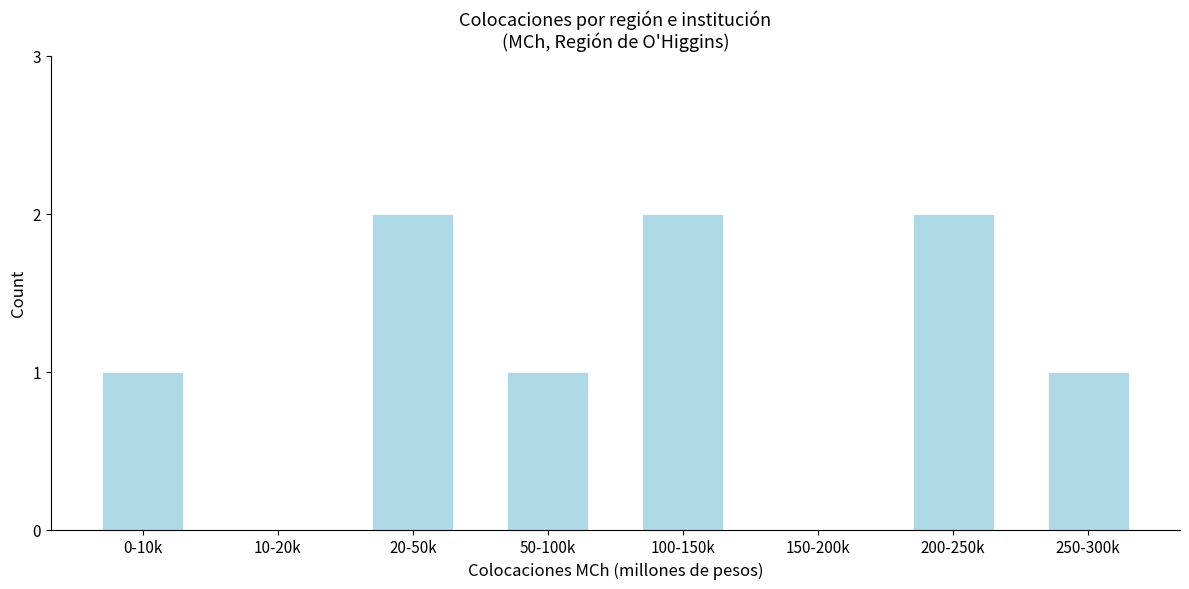

The chart shows a value of 0 at 50-100k. True or false?

False